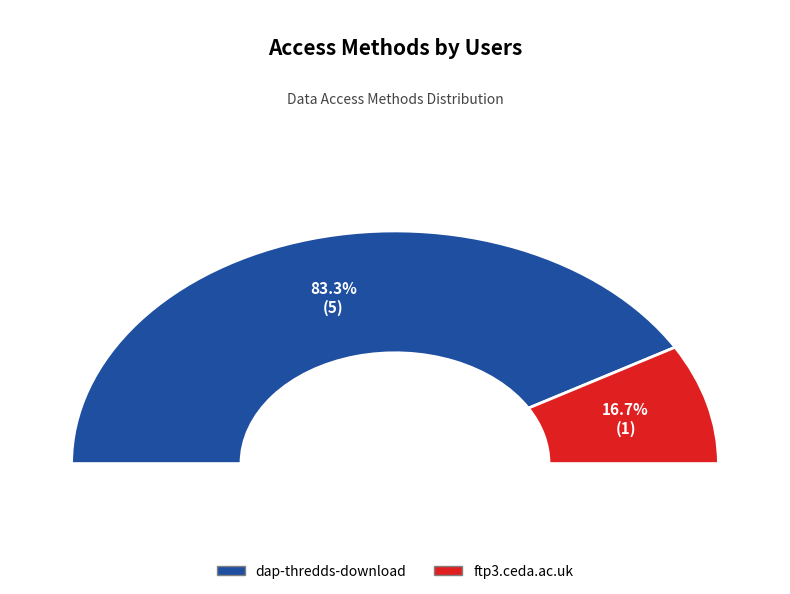

To the nearest percent, what is the difference between the largest and smallest slice percentages?

67%